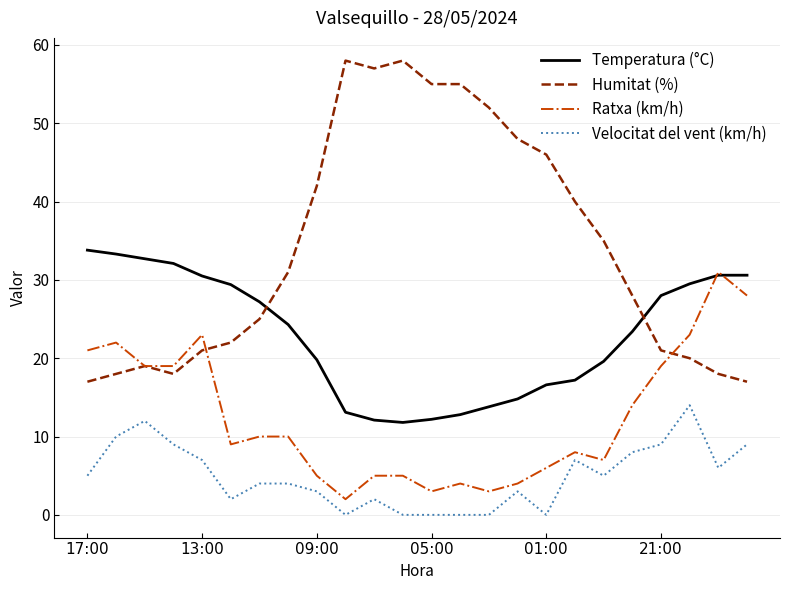

What is the difference between the second highest and minimum values in the Ratxa (km/h) series?

26.0